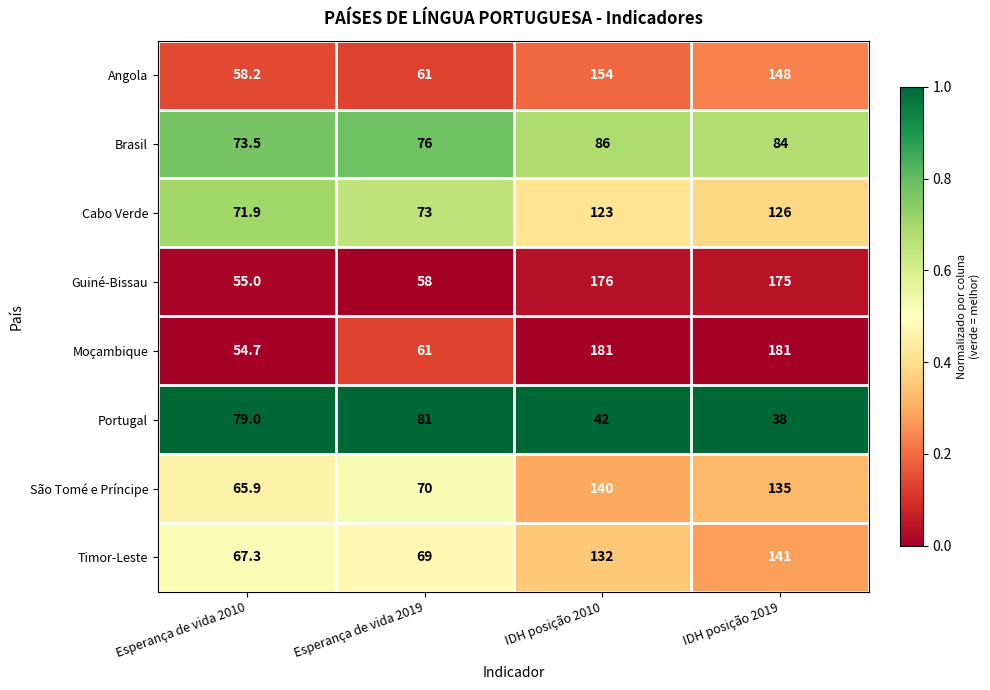

What is the smallest value displayed?

38.0